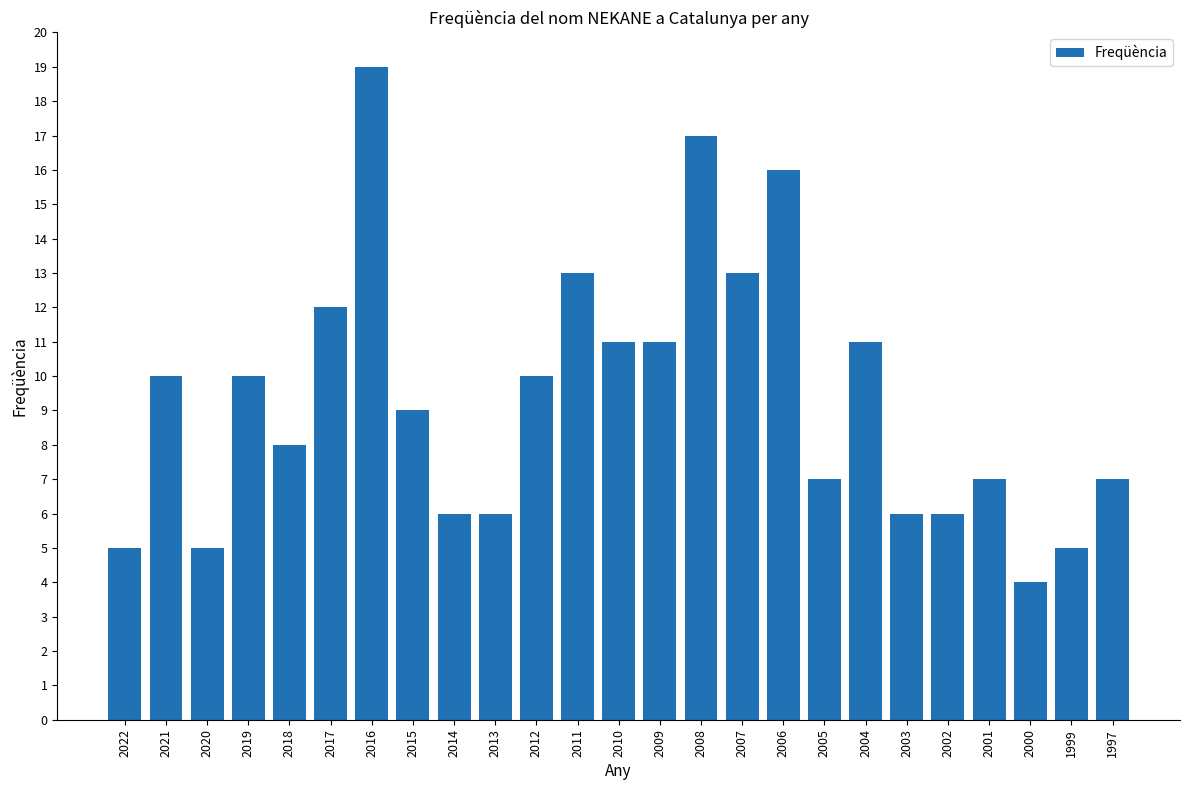

The value at 2017 is 3. True or false?

False